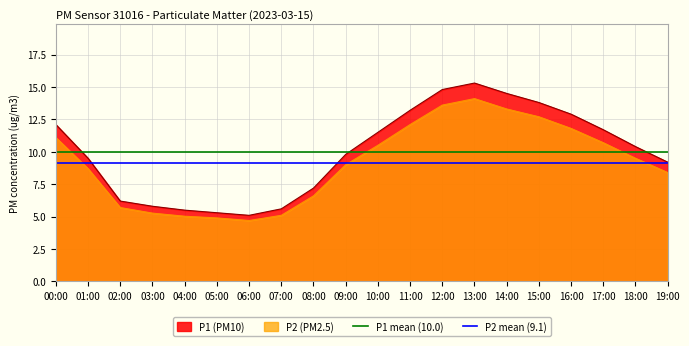

Is the value of P2 (PM2.5) at 02:00 greater than the value of P1 (PM10) at 12:00?

No